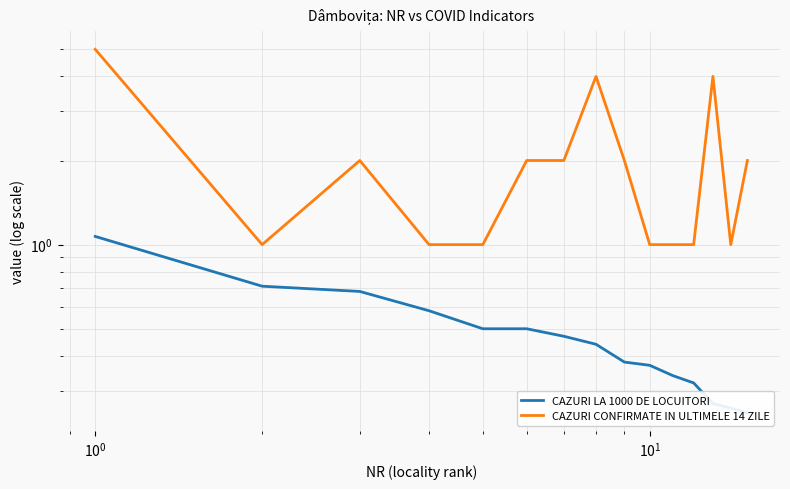

Which series has the largest range (max minus min)?

CAZURI CONFIRMATE IN ULTIMELE 14 ZILE